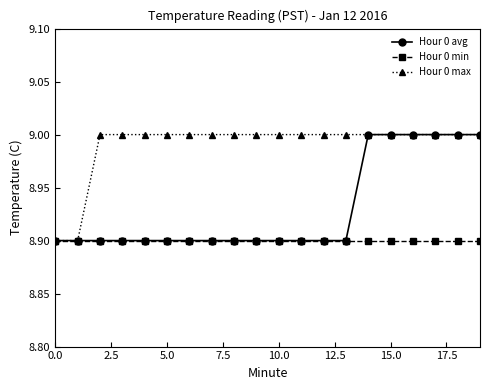

Which series has the largest total across all categories?

Hour 0 max